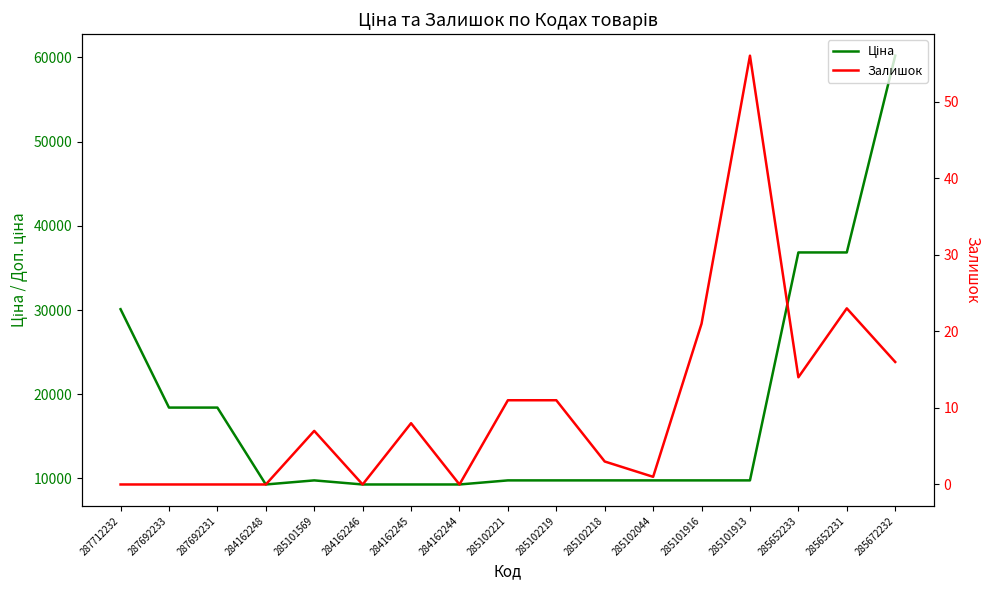

True or false: Ціна has a value of 14614.4 at 285101913.

False